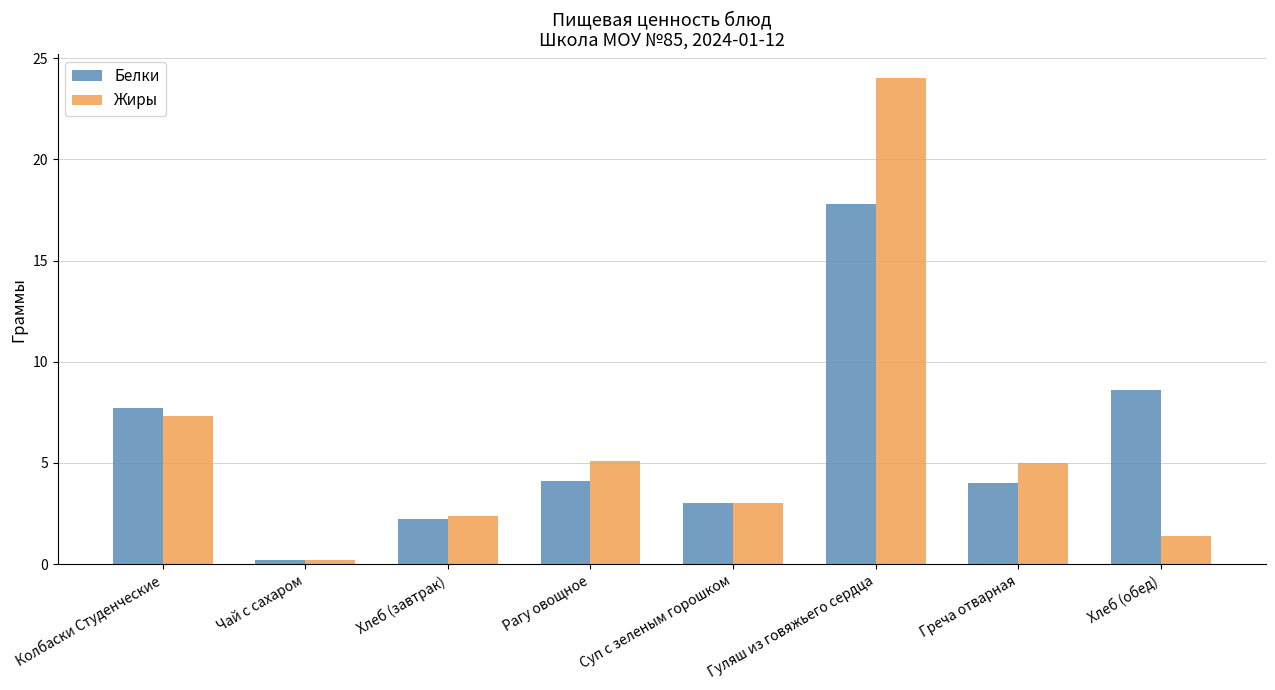

The value of Белки at Суп с зеленым горошком is 1.8. True or false?

False